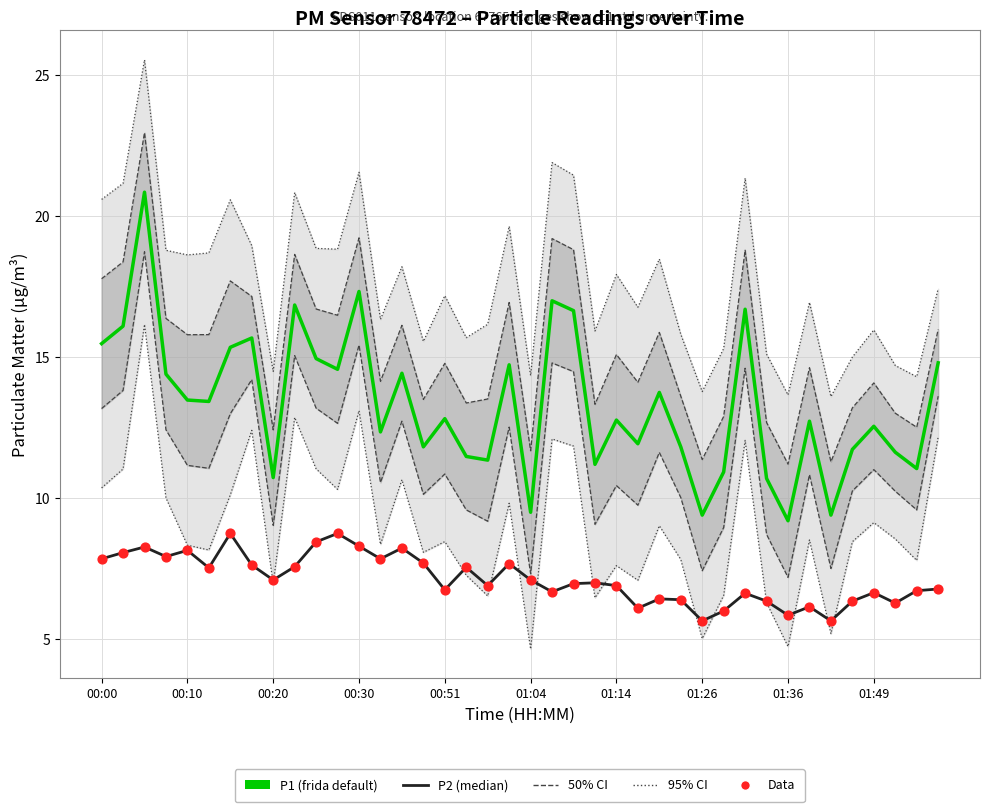

Which series contains the lowest Y value?

P2 (median)